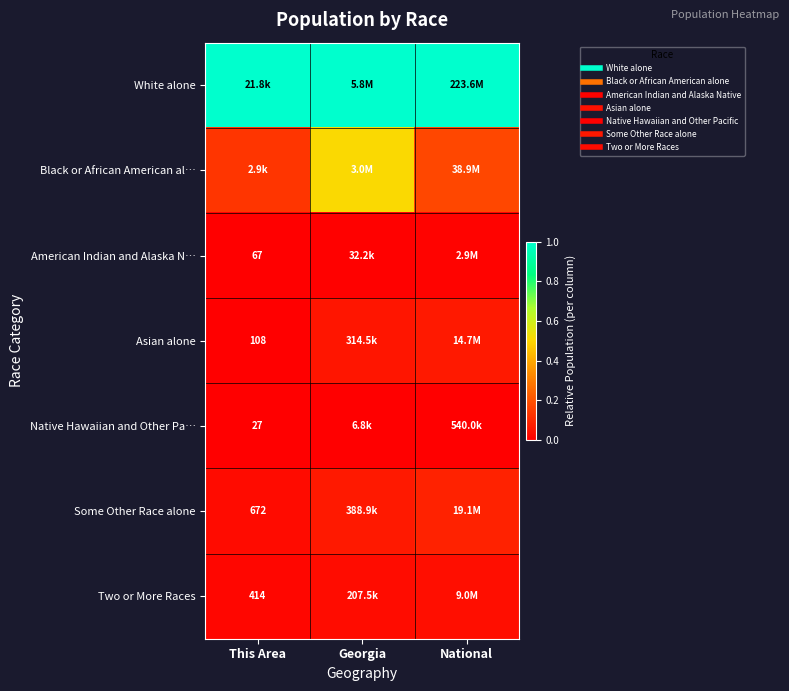

How many data points does each series have?

3